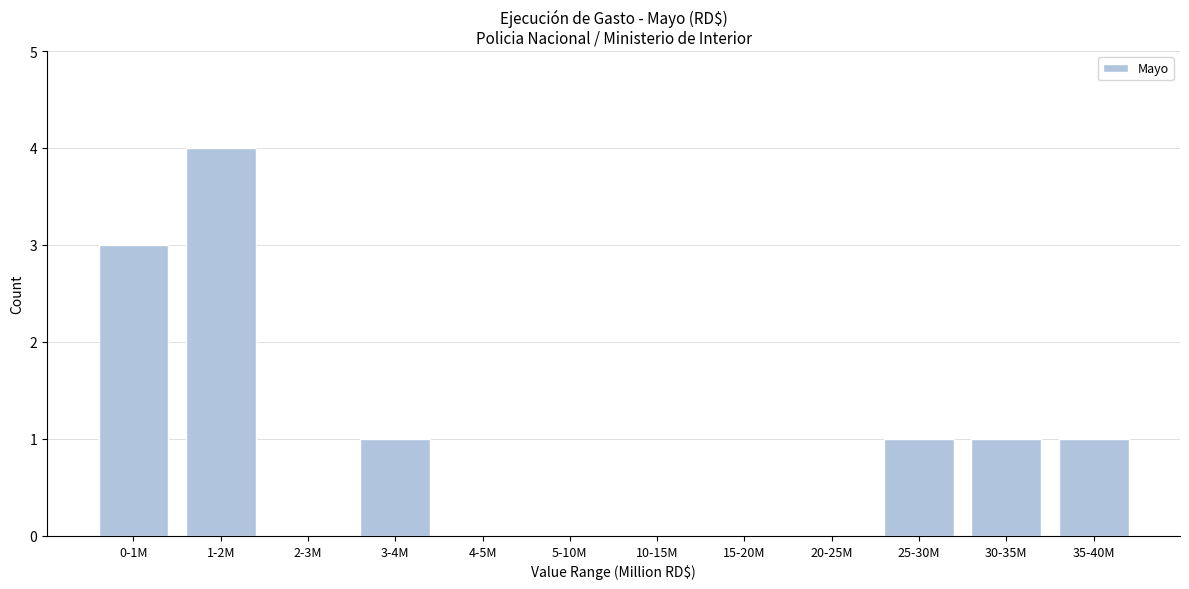

Reading right to left, transcribe all the data shown in this chart.

35-40M=1	30-35M=1	25-30M=1	20-25M=0	15-20M=0	10-15M=0	5-10M=0	4-5M=0	3-4M=1	2-3M=0	1-2M=4	0-1M=3